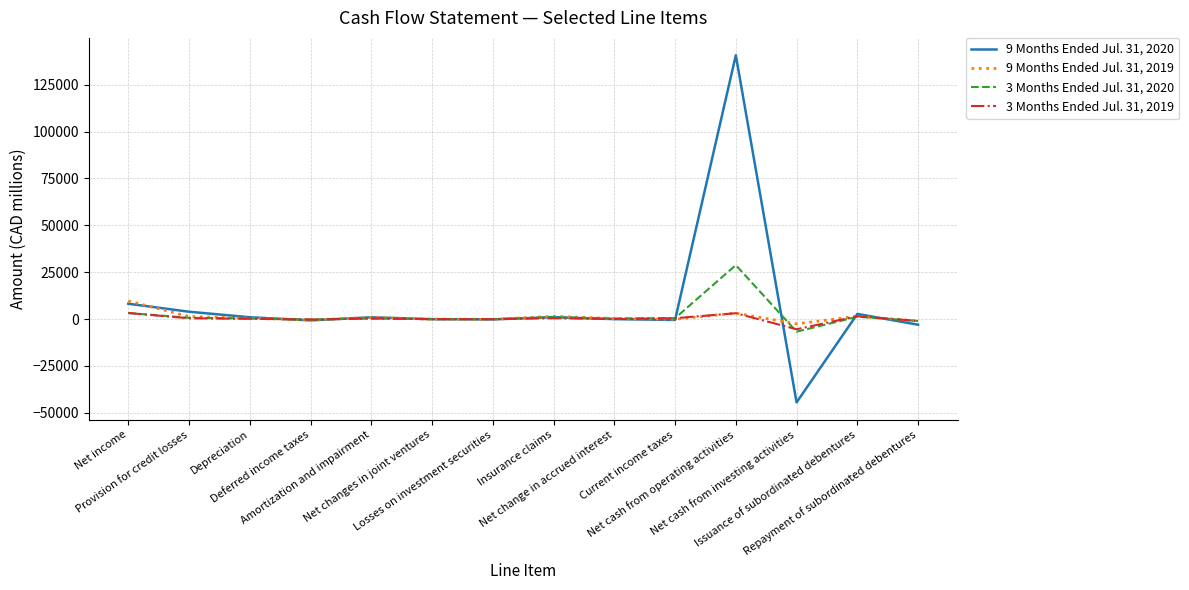

What is the highest value of the 9 Months Ended Jul. 31, 2019 series?

9665